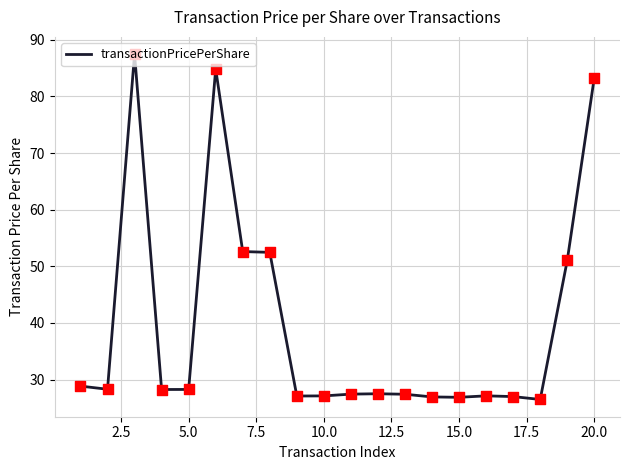

What is the smallest value displayed?

26.5